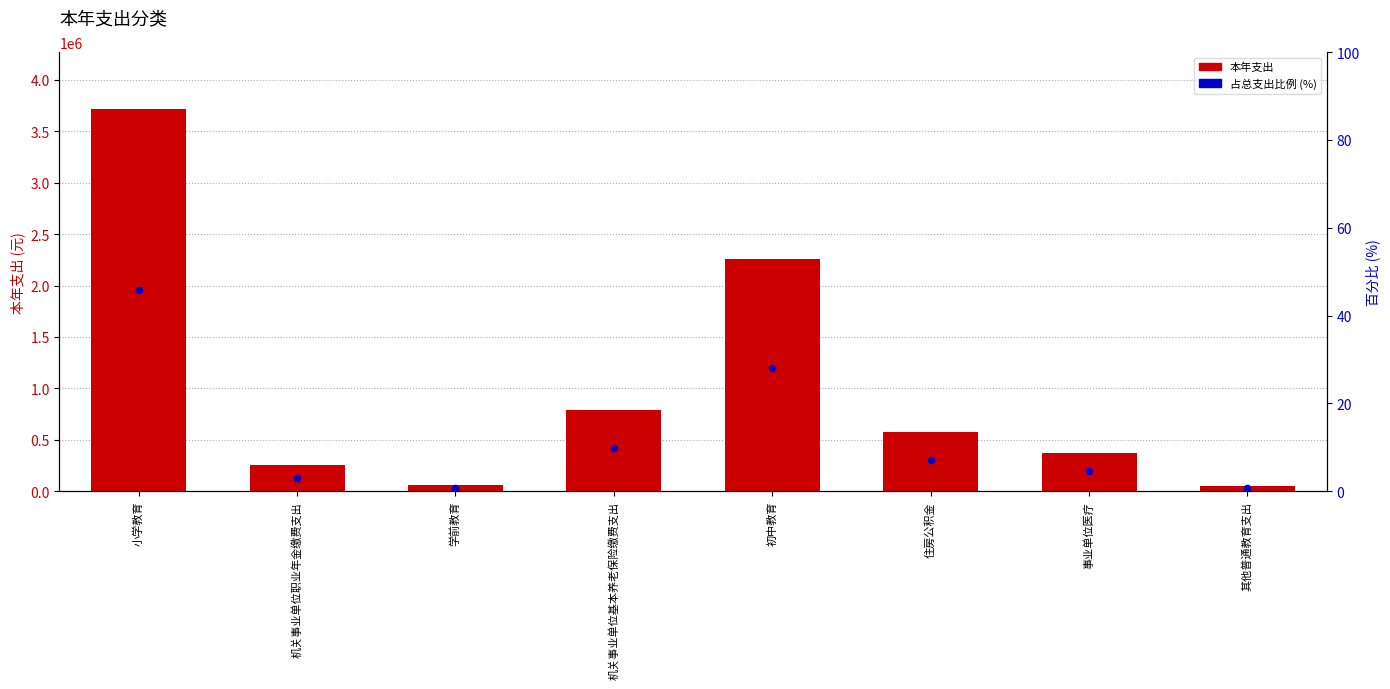

What is the total value across all series at 机关事业单位基本养老保险缴费支出?

791901.3